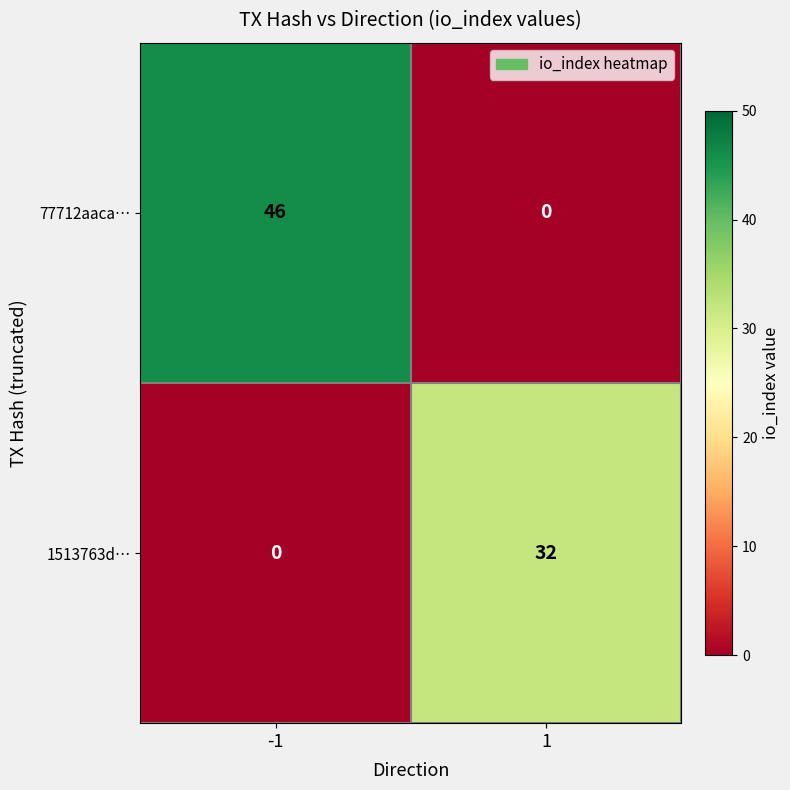

Which series changed the most between -1 and 1?

77712aaca…